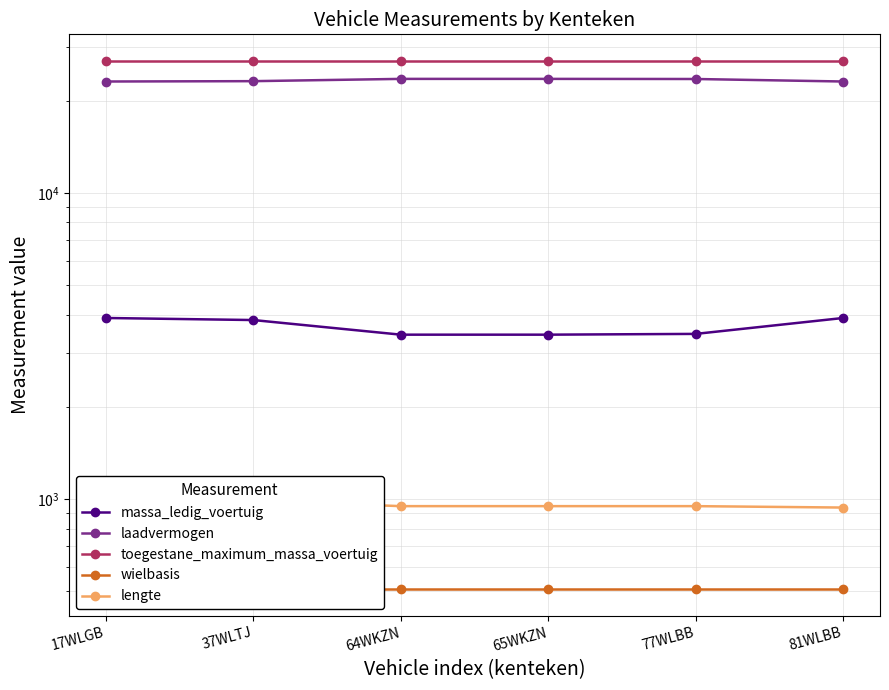

Reading left to right, extract all data points from this chart.

massa_ledig_voertuig: 17WLGB=3900	37WLTJ=3840	64WKZN=3440	65WKZN=3440	77WLBB=3460	81WLBB=3900
laadvermogen: 17WLGB=23100	37WLTJ=23160	64WKZN=23560	65WKZN=23560	77WLBB=23540	81WLBB=23100
toegestane_maximum_massa_voertuig: 17WLGB=27000	37WLTJ=27000	64WKZN=27000	65WKZN=27000	77WLBB=27000	81WLBB=27000
wielbasis: 17WLGB=506	37WLTJ=506	64WKZN=506	65WKZN=506	77WLBB=506	81WLBB=506
lengte: 17WLGB=937	37WLTJ=987	64WKZN=947	65WKZN=947	77WLBB=947	81WLBB=937